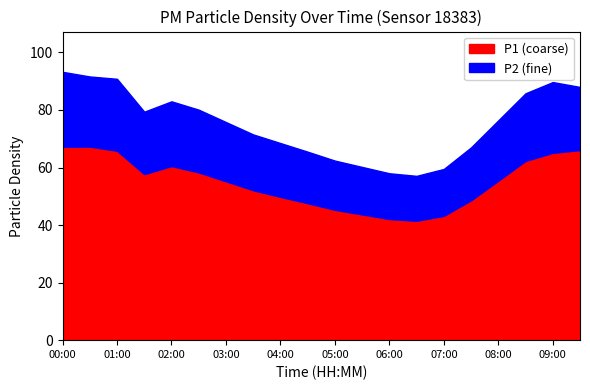

Which series has the largest total across all categories?

P1